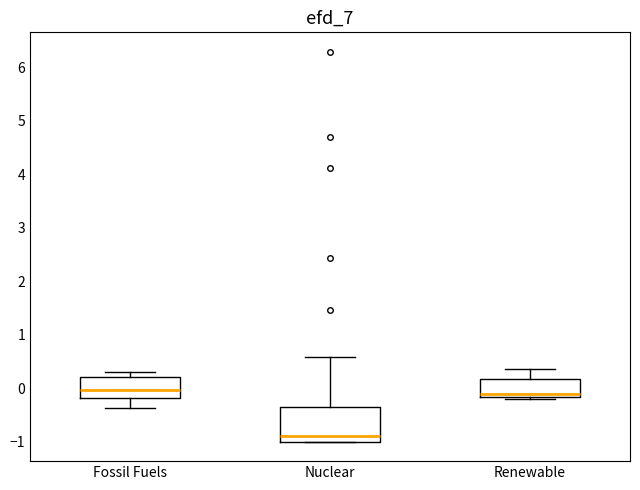

Reading left to right, read every box against the y-axis: the position of its median line, the range the box covers, and the ends of its whiskers. The values are not printed on the chart, so give them approximately, as read against the axis.

Fossil Fuels: median 0.0, box -0.2 to 0.2, whiskers -0.4 to 0.3
Nuclear: median -0.9, box -1.0 to -0.4, whiskers -1.0 to 0.6
Renewable: median -0.1, box -0.2 to 0.2, whiskers -0.2 (just below the box's lower edge) to 0.4